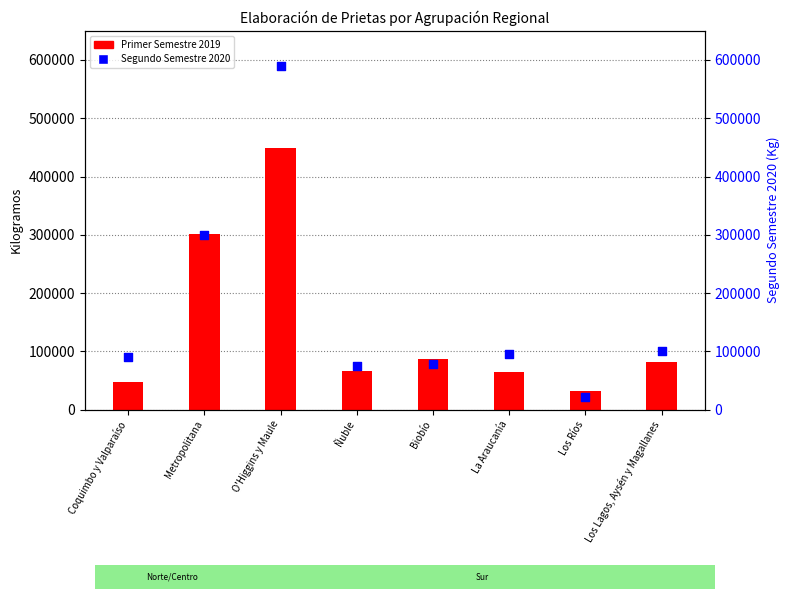

Which series contains the lowest Y value?

Segundo Semestre 2020